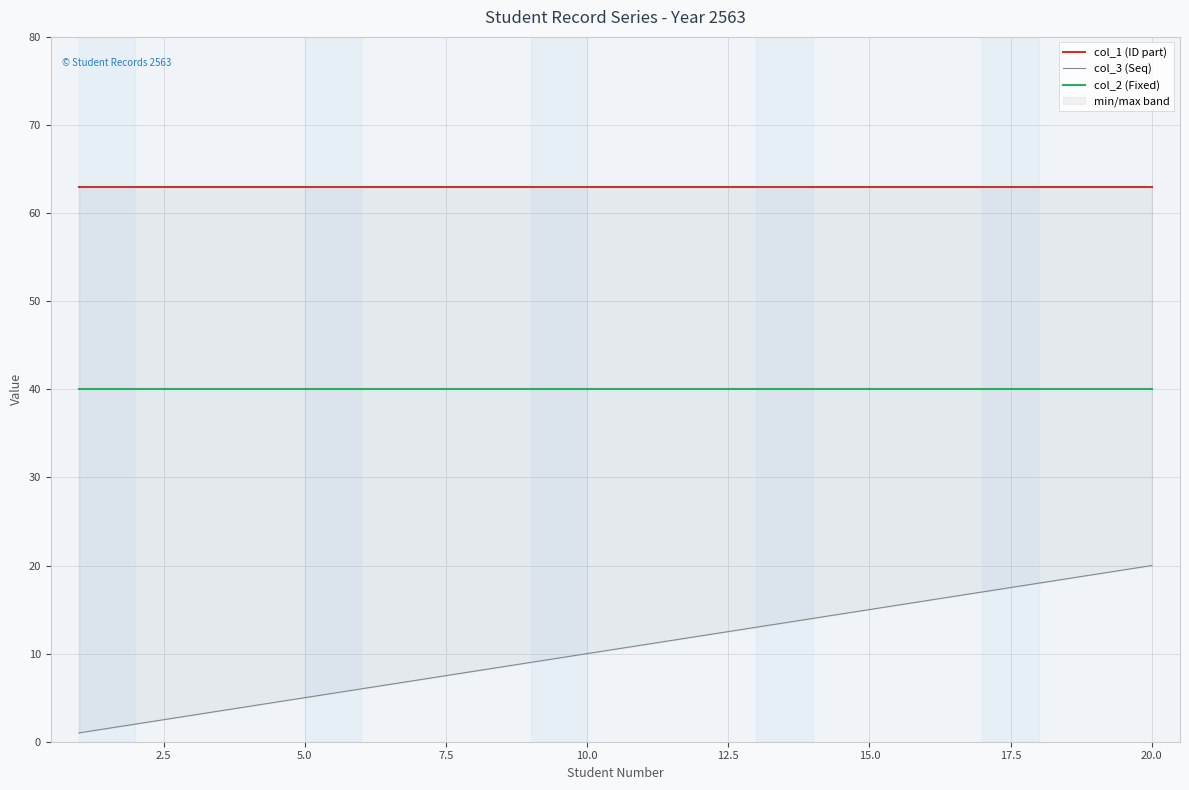

What are all the series names shown in the legend?

col_1 (ID part), col_3 (Seq), col_2 (Fixed)